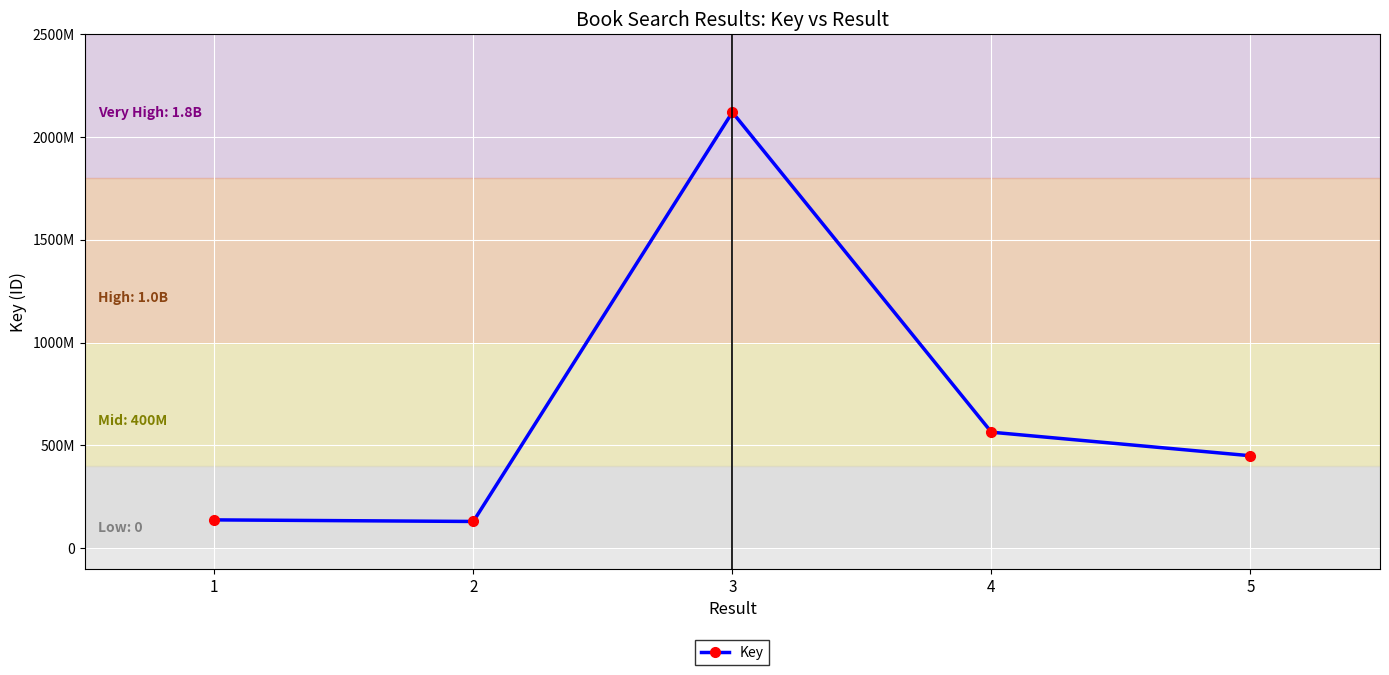

Does the chart display data point markers on the line(s)?

Yes